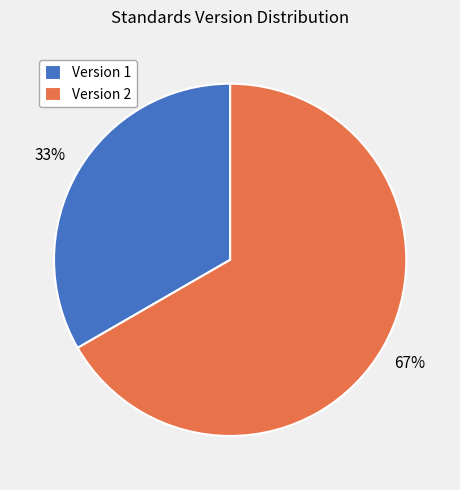

Do Version 1 and Version 2 together represent more than half of the pie?

Yes